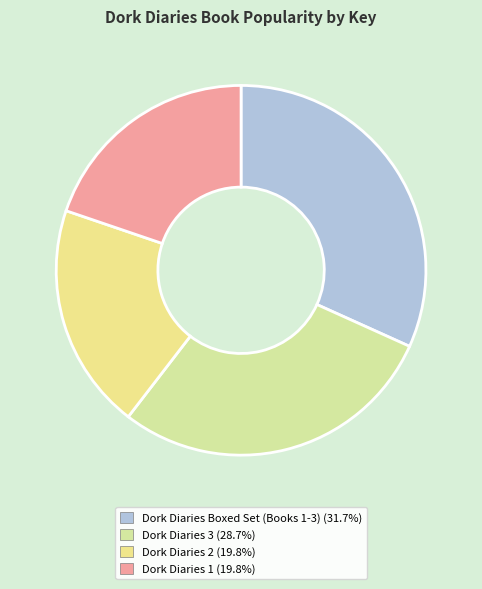

Combined, do Dork Diaries 1 and Dork Diaries 2 account for over 50%?

No